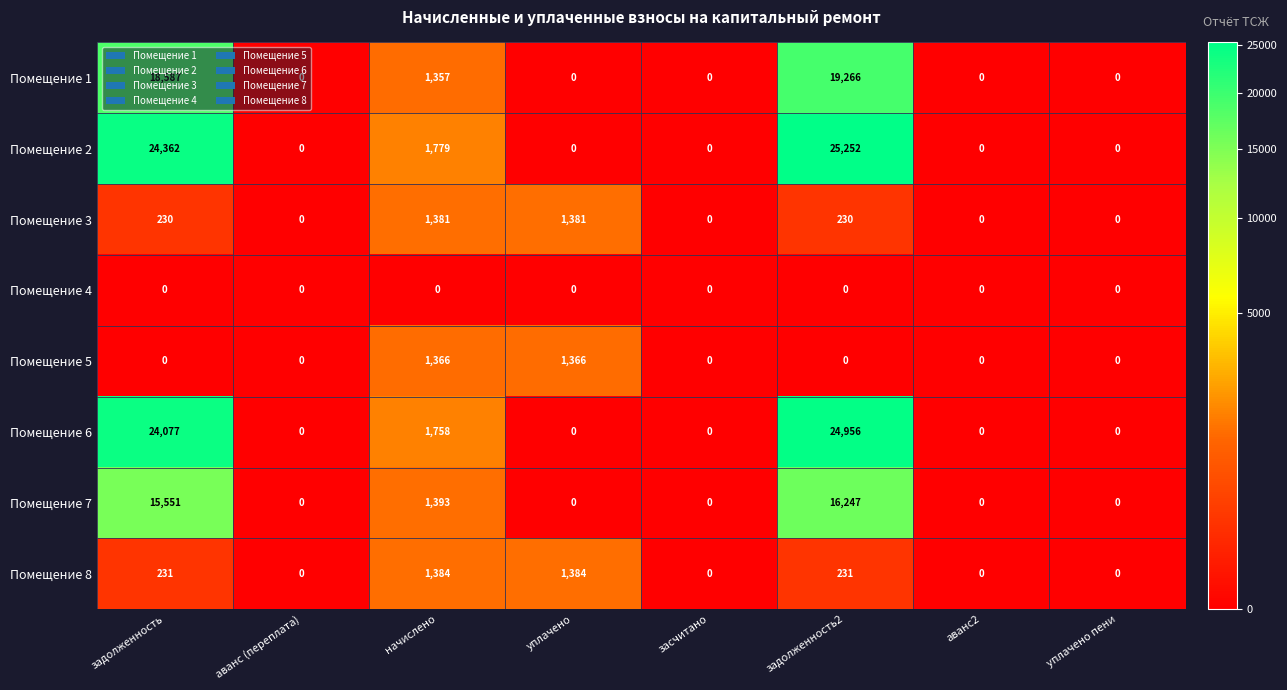

Which series has the widest spread of values?

Помещение 2